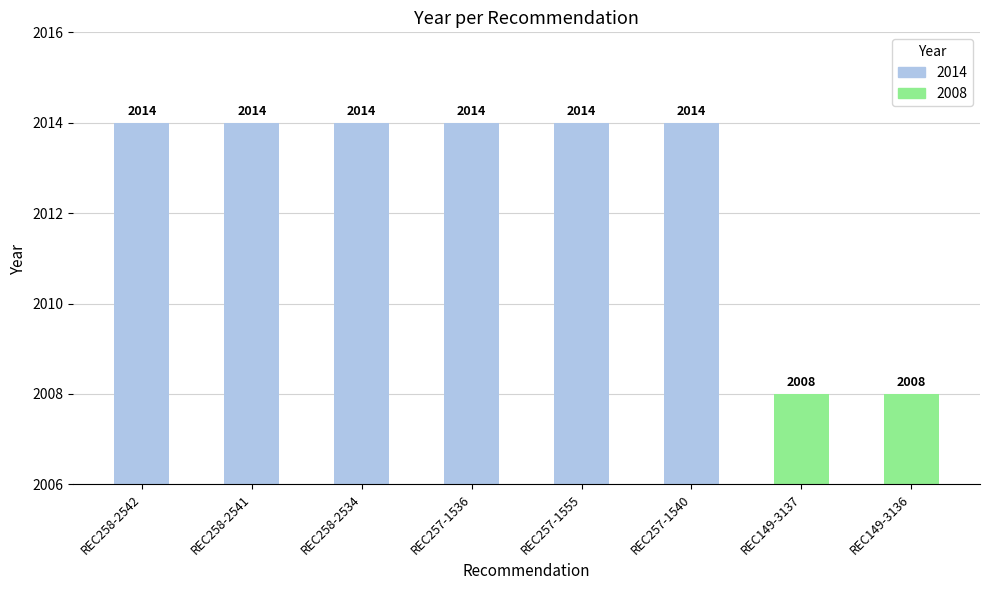

How many values are between 2014 and 2015?

6